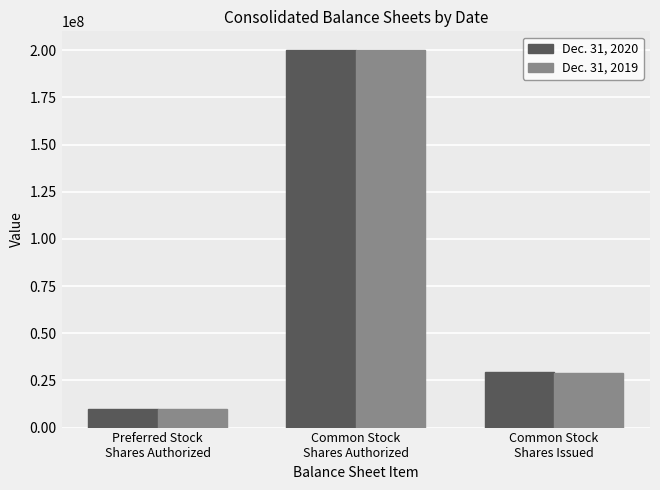

Which category has the highest value in the Dec. 31, 2019 series?

Common Stock
Shares Authorized